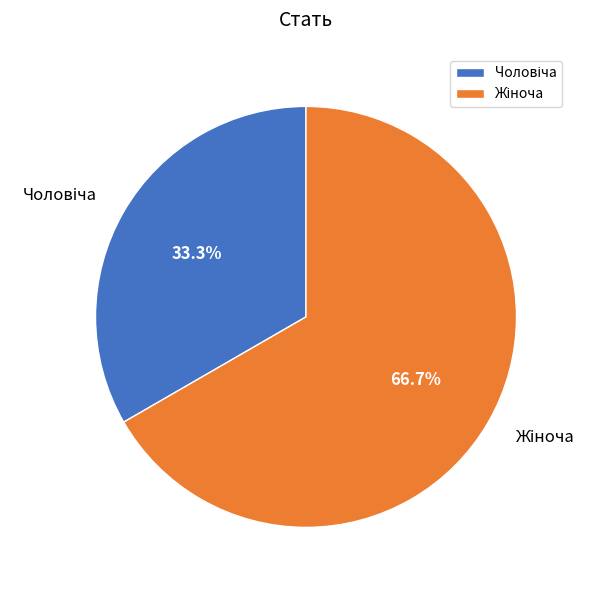

How many segments does this pie chart have?

2